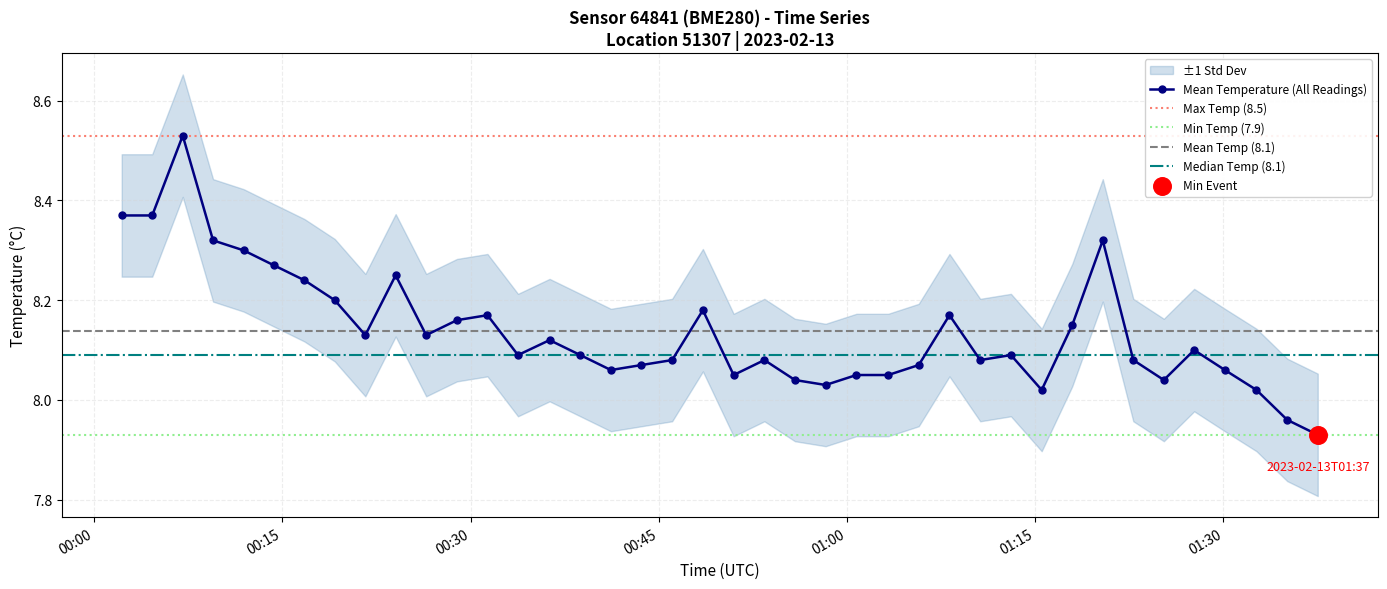

True or false: Mean Temperature (All Readings) has more than 0 points higher than both neighbors.

True